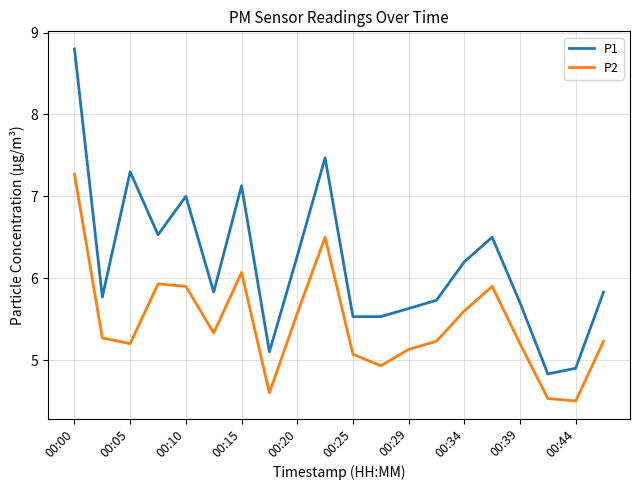

Reading left to right, transcribe all the data shown in this chart.

P1: 8.8	5.8	7.3	6.5	7.0	5.8	7.1	5.1	6.3	7.5	5.5	5.5	5.6	5.7	6.2	6.5	5.7	4.8	4.9	5.8
P2: 7.3	5.3	5.2	5.9	5.9	5.3	6.1	4.6	5.6	6.5	5.1	4.9	5.1	5.2	5.6	5.9	5.2	4.5	4.5	5.2